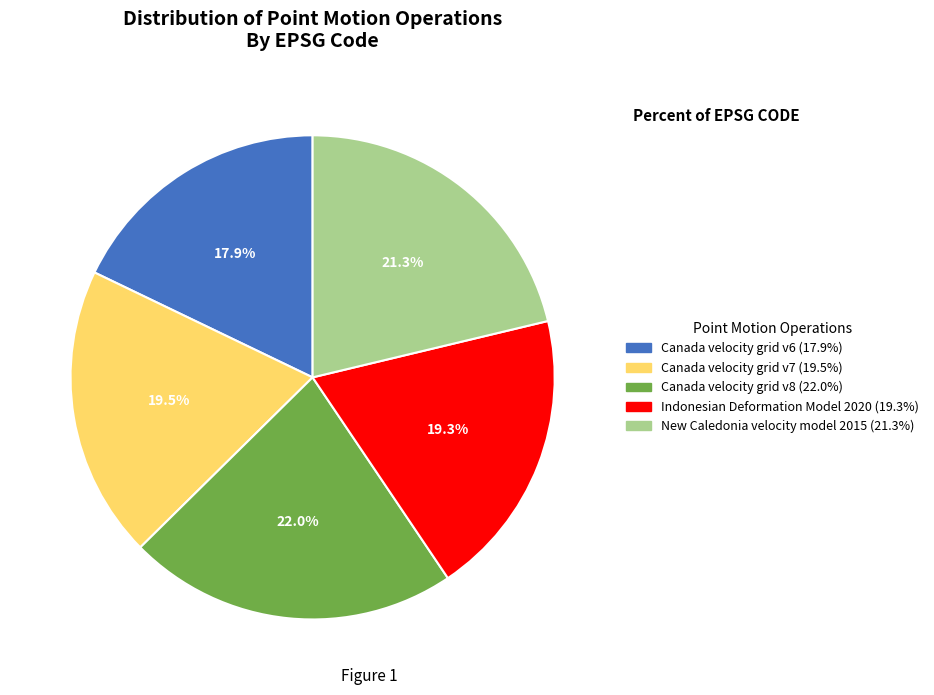

Does Canada velocity grid v6 account for over 50% of the chart?

No